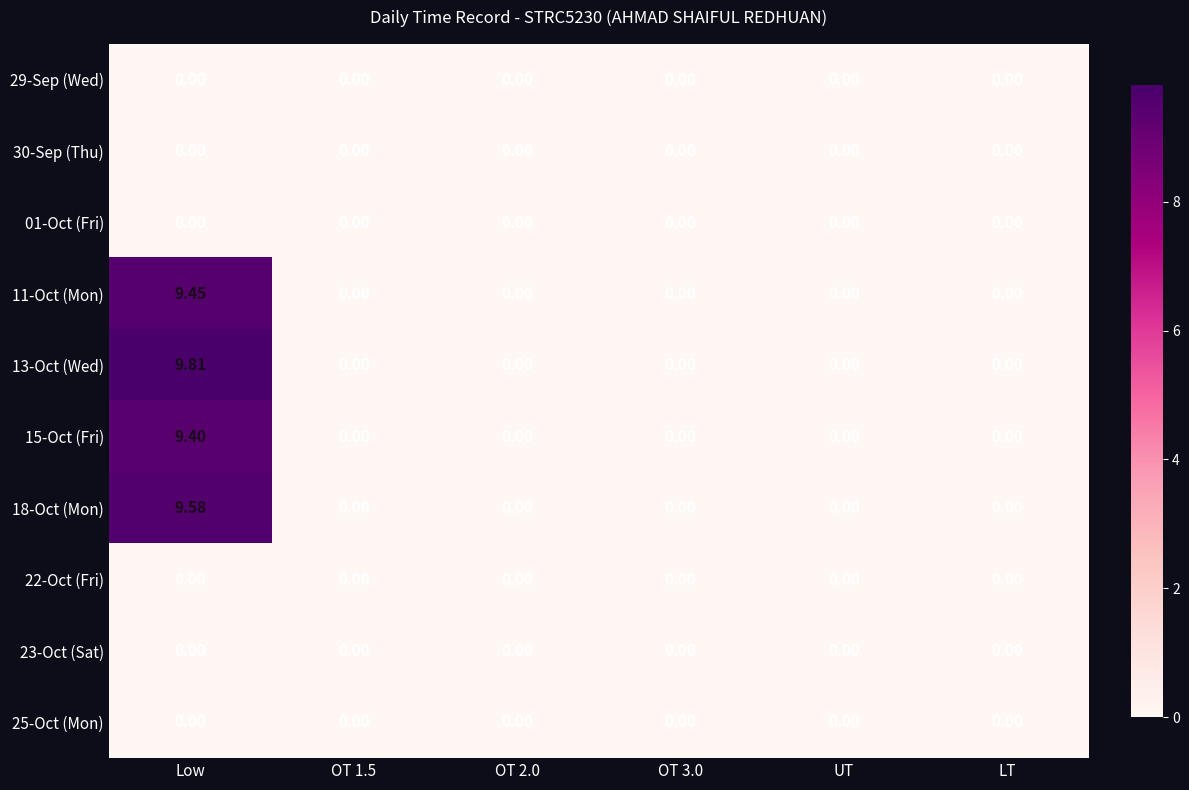

At which category is the sum across all series the highest?

Low